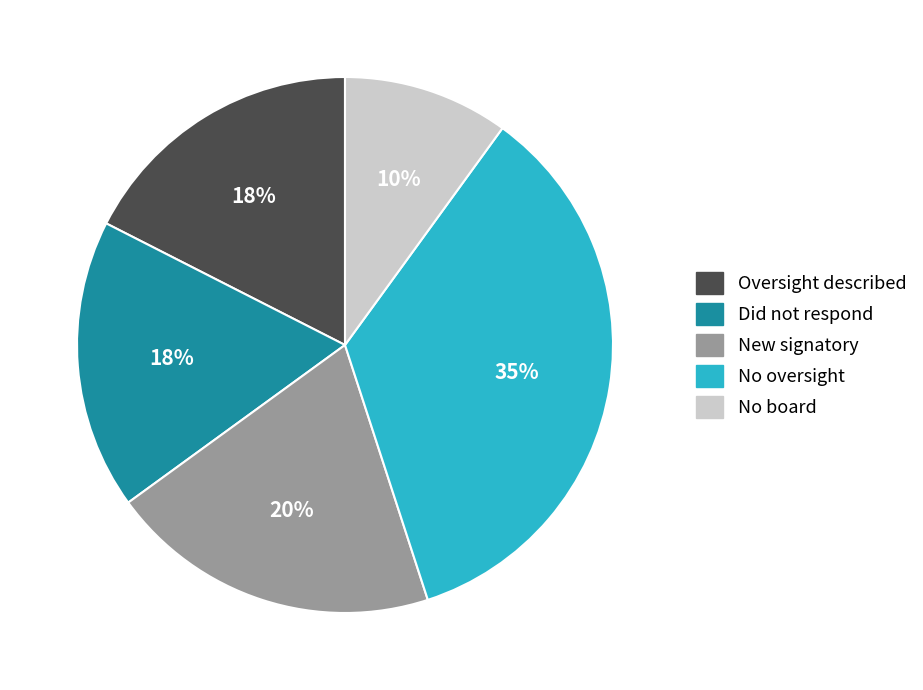

Count the number of slices in the pie.

5